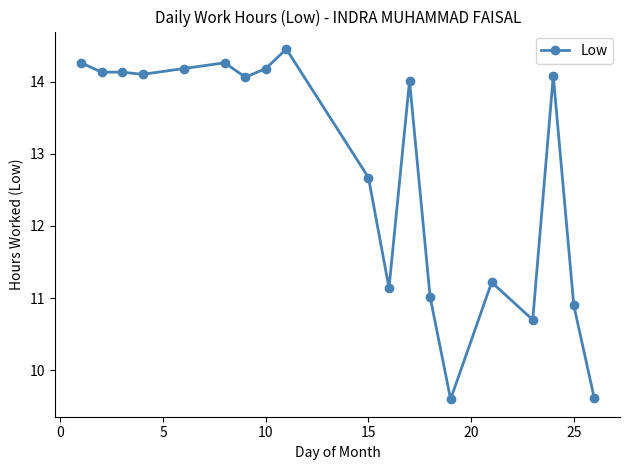

What is the minimum value shown in the chart?

9.6